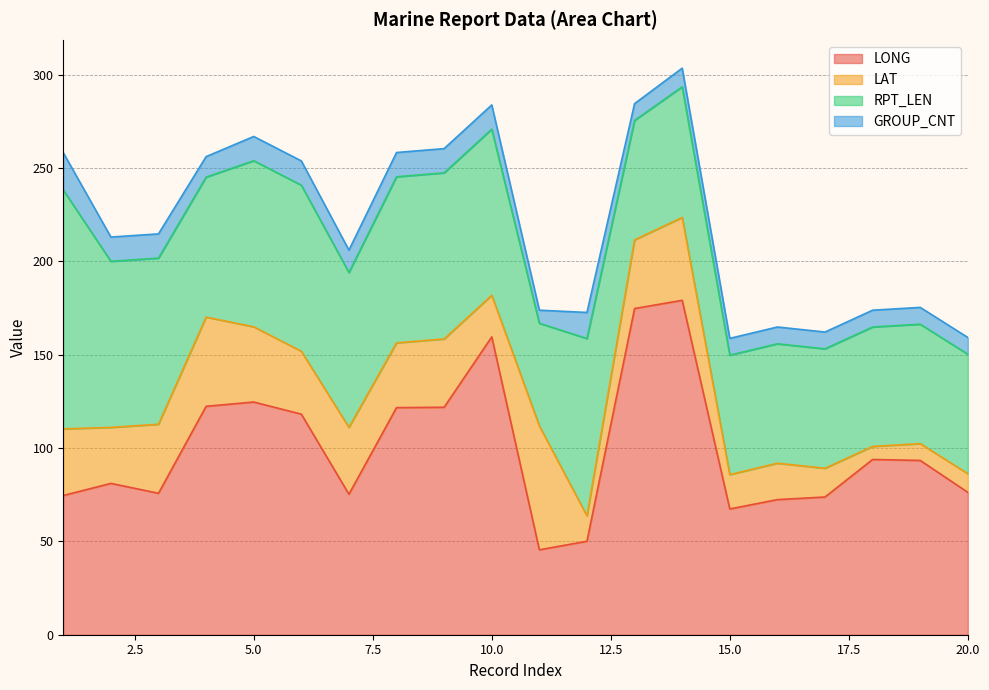

Reading right to left, extract all data points from this chart.

LONG: 76.3	93.4	93.9	73.8	72.4	67.4	179.2	174.8	50.1	45.5	159.6	121.9	121.7	75.3	118.2	124.7	122.4	75.8	81.1	74.6
LAT: 10.0	9.0	7.0	15.4	19.5	18.4	44.4	36.8	13.6	66.4	22.3	36.6	34.7	35.8	33.7	40.3	47.8	37.0	30.0	35.7
RPT_LEN: 64.0	64.0	64.0	64.0	64.0	64.0	70.0	64.0	95.0	55.0	89.0	89.0	89.0	83.0	89.0	89.0	75.0	89.0	89.0	128.0
GROUP_CNT: 9.0	9.0	9.0	9.0	9.0	9.0	10.0	9.0	14.0	7.0	13.0	13.0	13.0	12.0	13.0	13.0	11.0	13.0	13.0	20.0